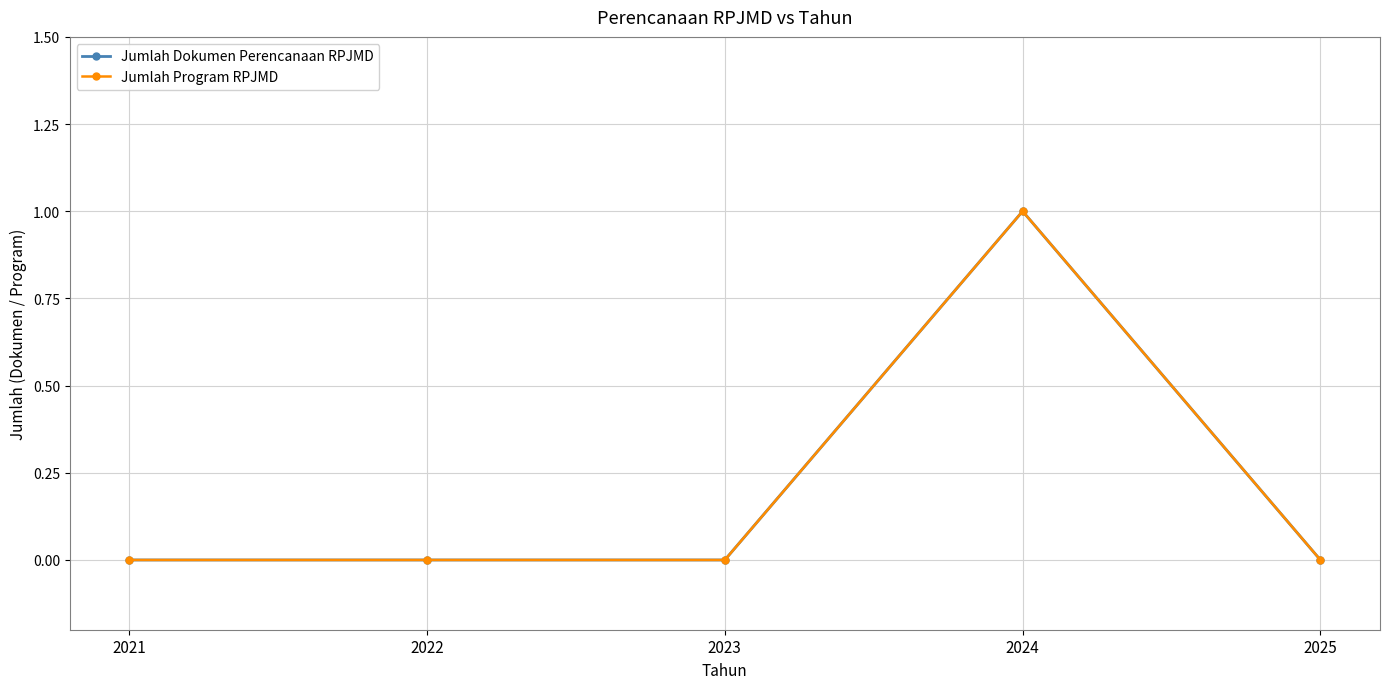

How many lines are shown in the chart?

2